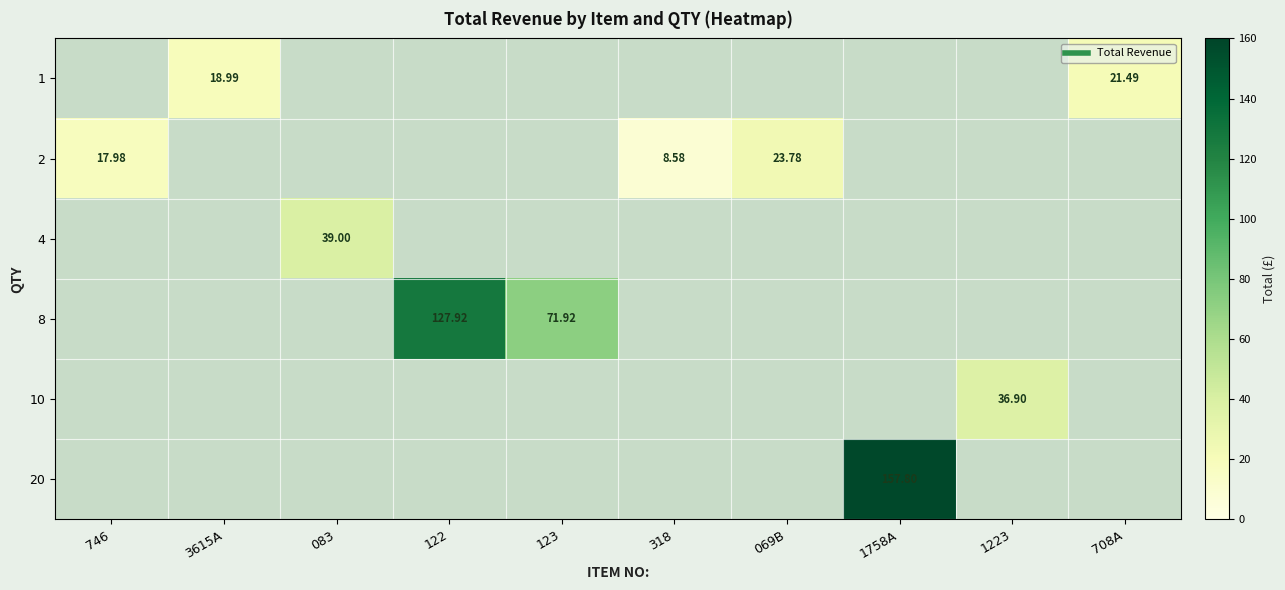

Is the value of 2 at 123 greater than the value of 10 at 318?

No